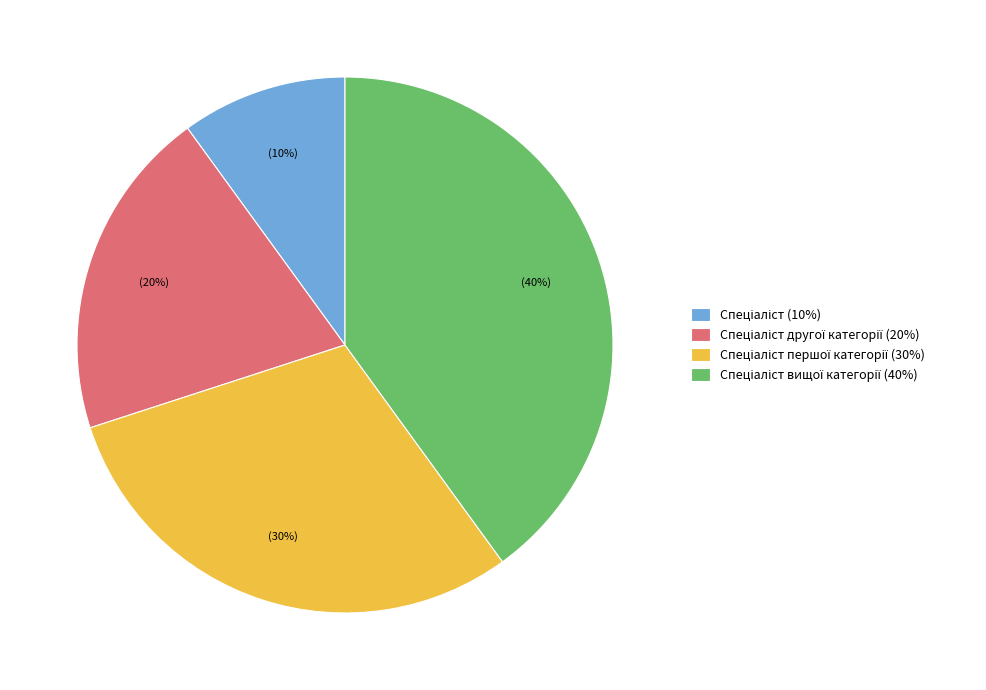

To the nearest percent, what is the average slice percentage?

25%